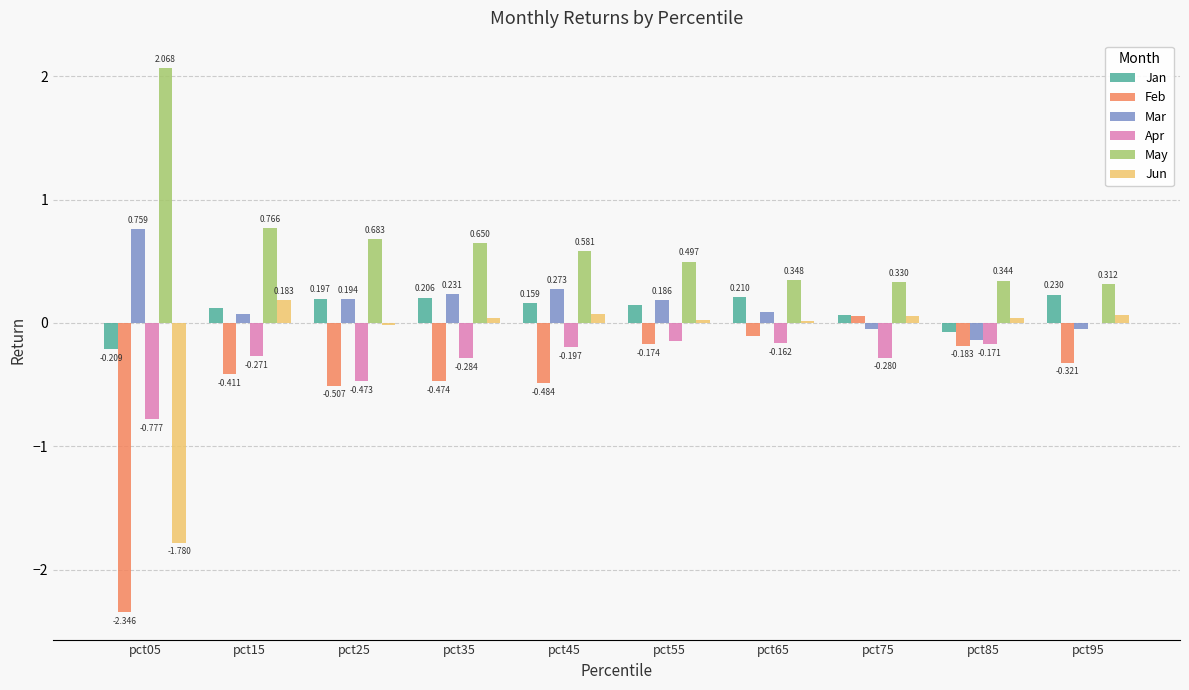

Between pct75 and pct85, which series saw the biggest shift?

Feb